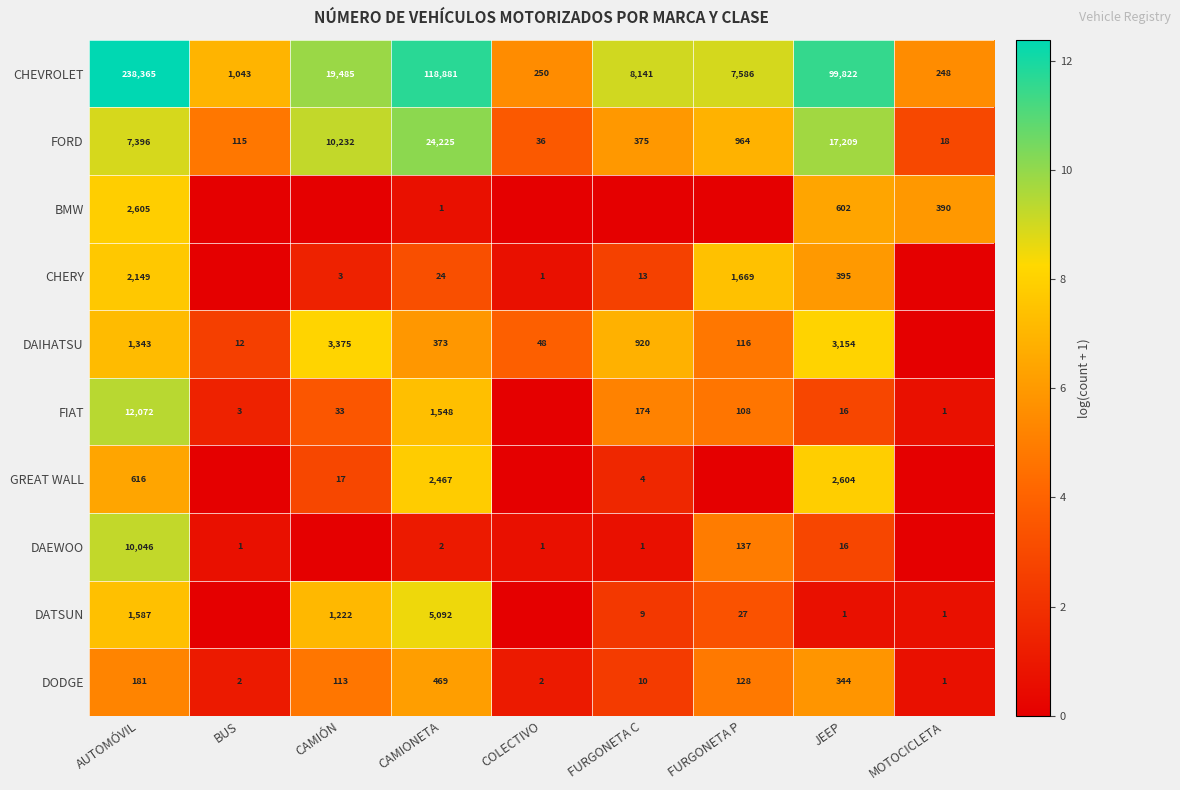

What is the difference between the DODGE values at FURGONETA C and CAMIONETA?

459